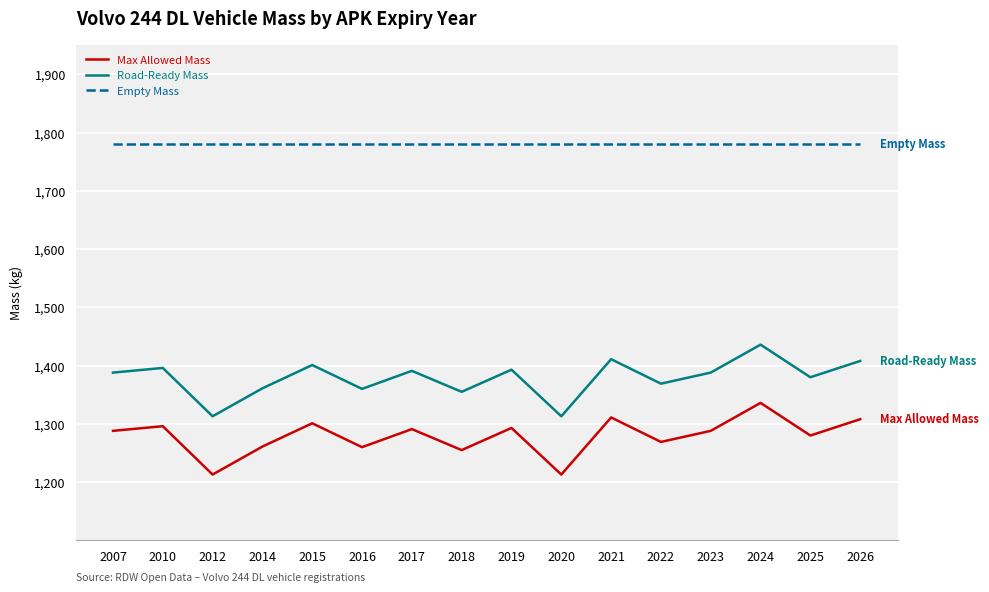

What is the total value across all series at 2025?

4440